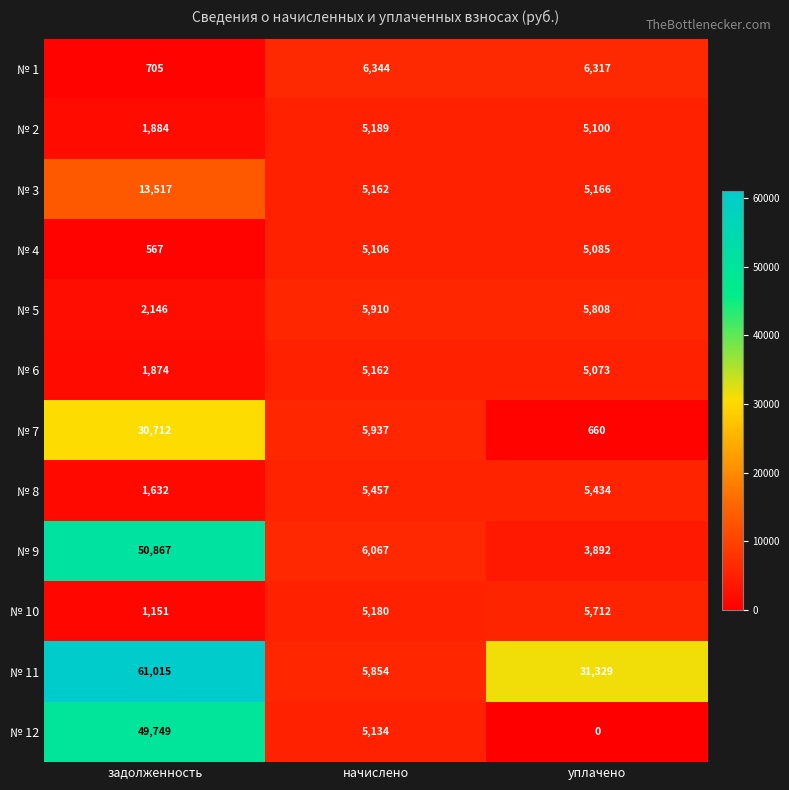

What is the difference between the № 8 values at задолженность and начислено?

3825